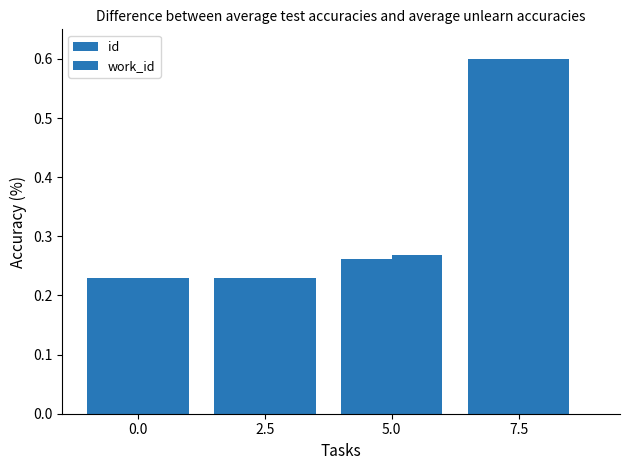

What is the total value across all series at 2.5?

0.5